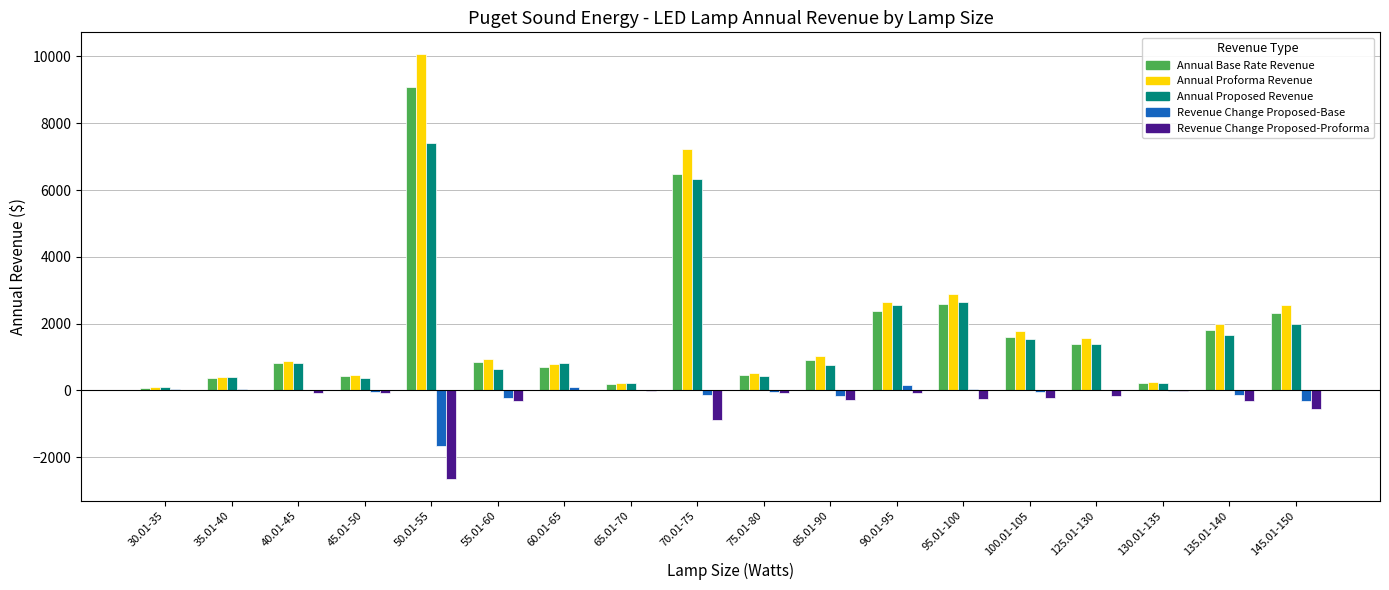

What value does the Annual Proposed Revenue series have at 35.01-40?

414.0